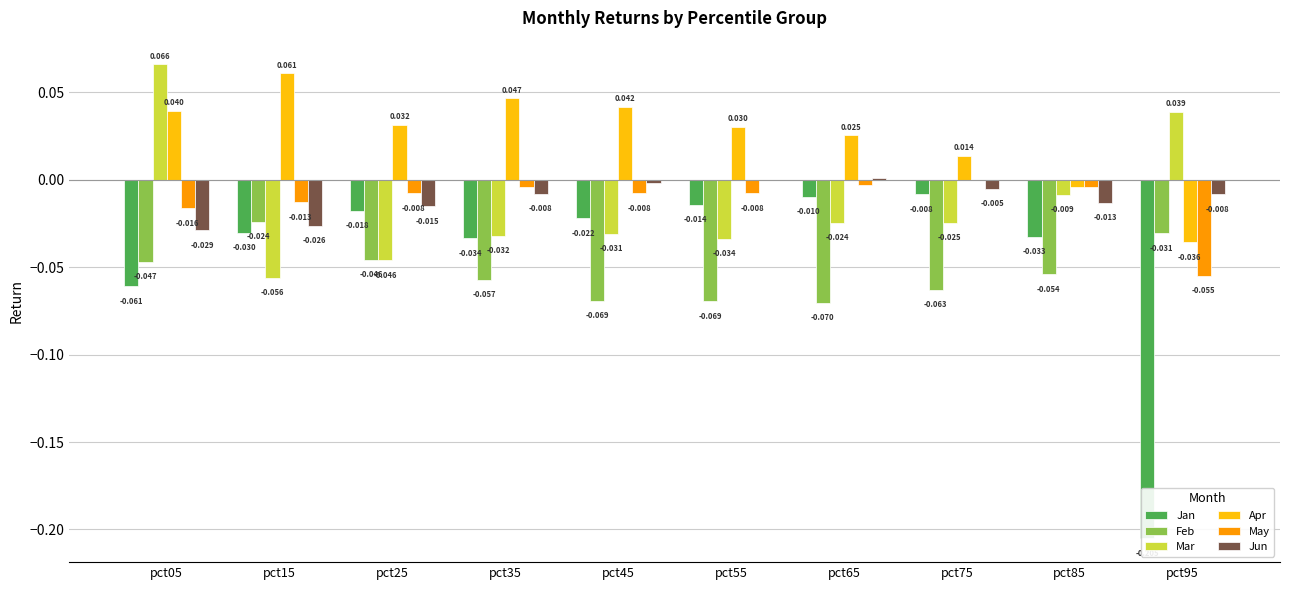

What is the value of the Feb bar at the 5th from the left?

-0.1